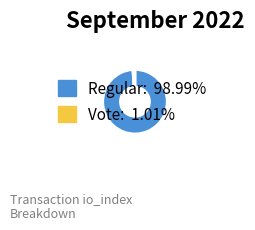

Is there a majority slice in this chart?

Yes